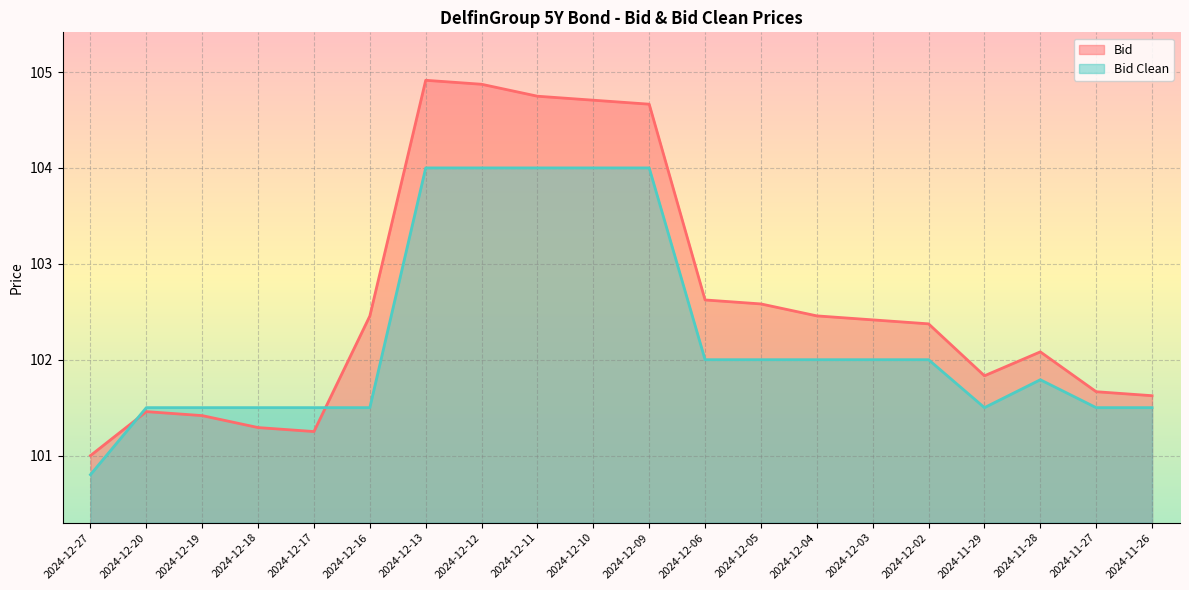

What is the label of the 3rd point from the right?

2024-11-28